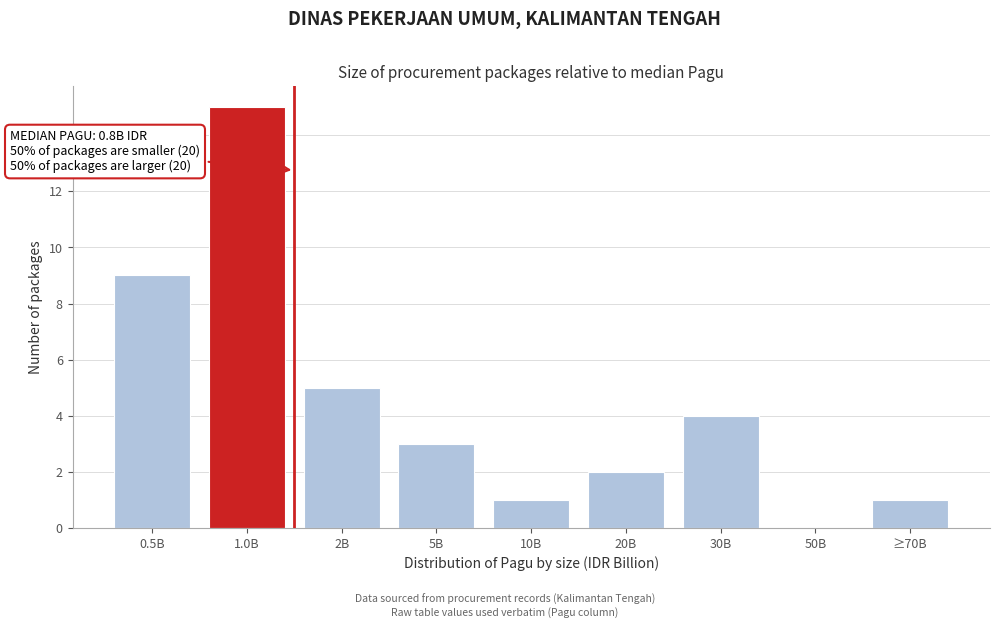

Reading left to right, list all the values displayed in this chart.

0.5B=9	1.0B=15	2B=5	5B=3	10B=1	20B=2	30B=4	50B=0	≥70B=1